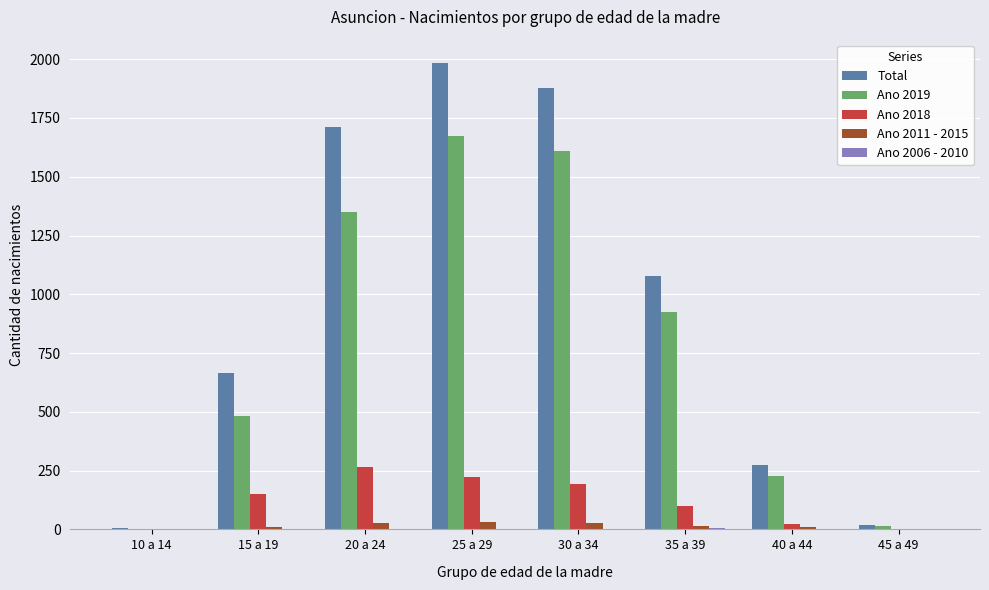

What is the maximum value shown in the chart?

1984